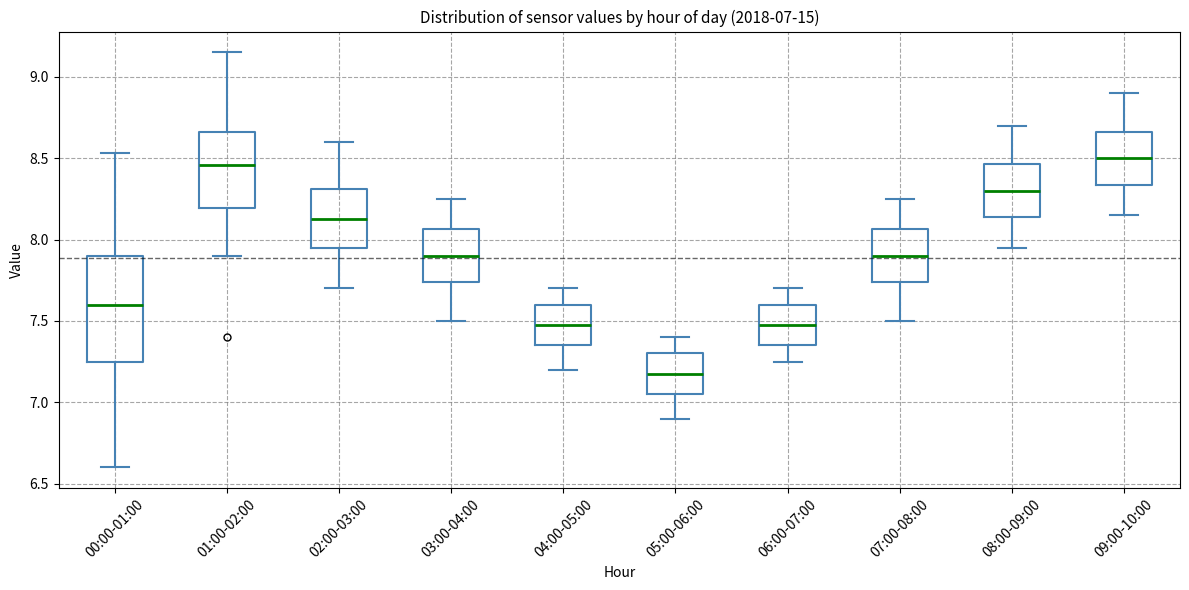

Comparing the boxes themselves (not the whiskers), which one is the tallest?

00:00-01:00